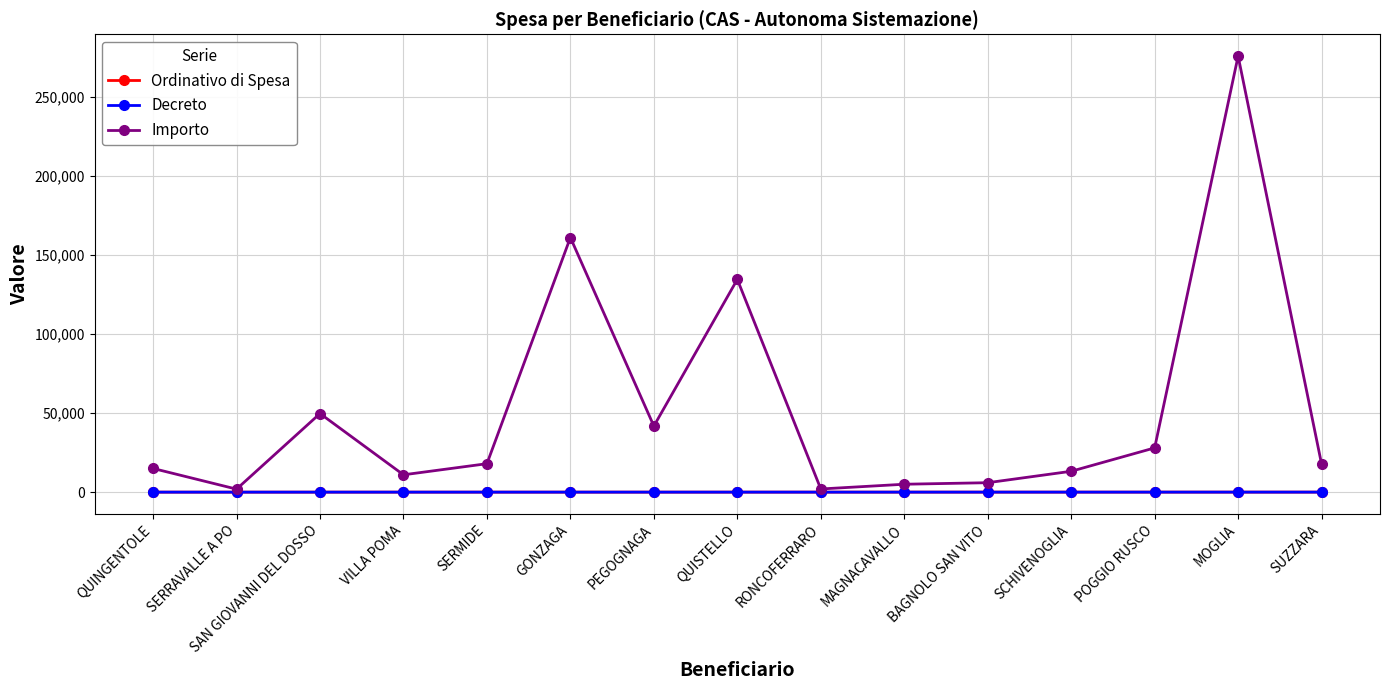

True or false: Ordinativo di Spesa and Decreto cross at least once.

False